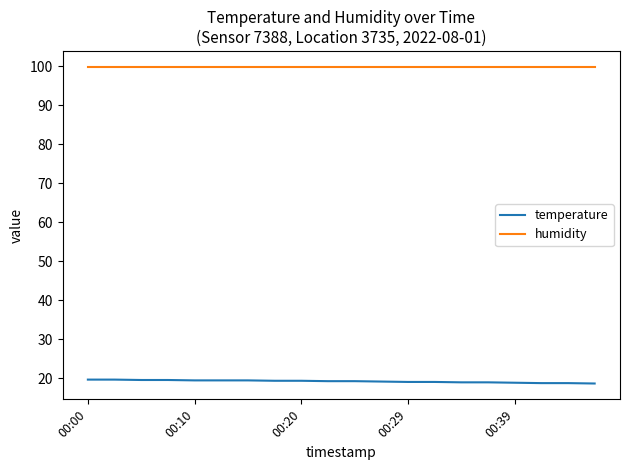

What is the minimum value for humidity?

99.9